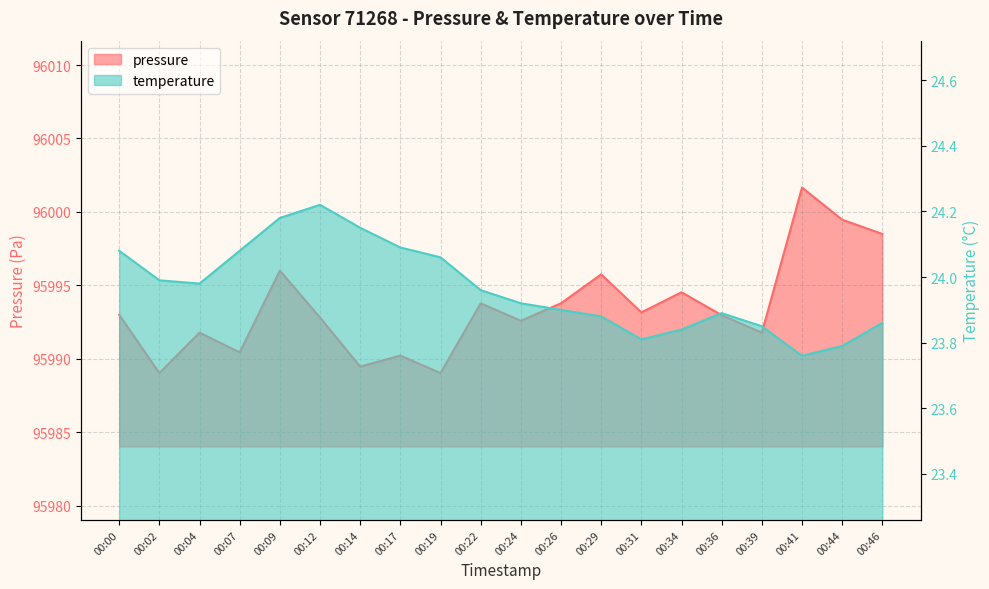

What is the value of the pressure point at the 5th from the left?

95996.0